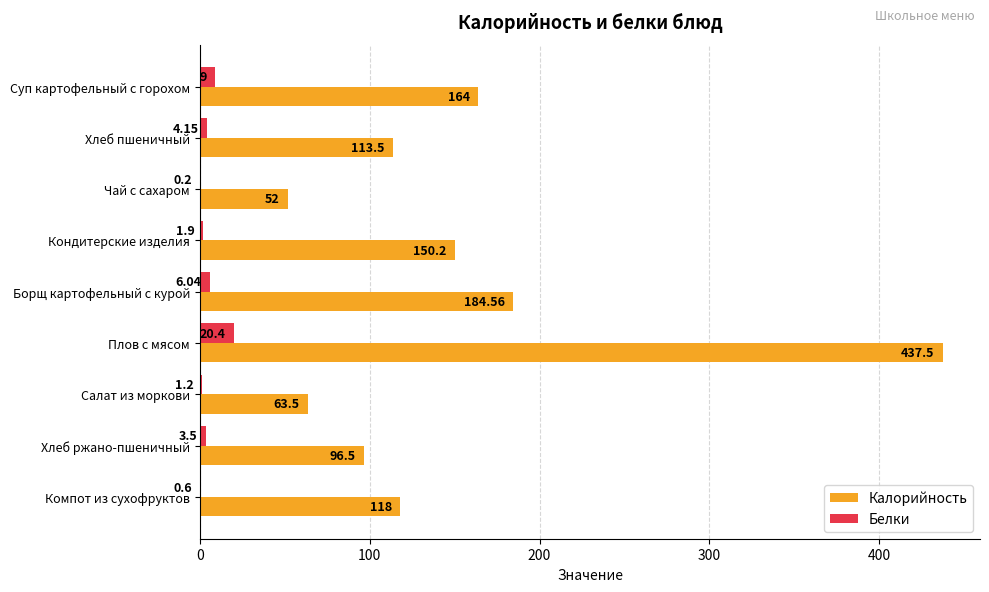

At which category does the chart reach its peak across all series?

Плов с мясом